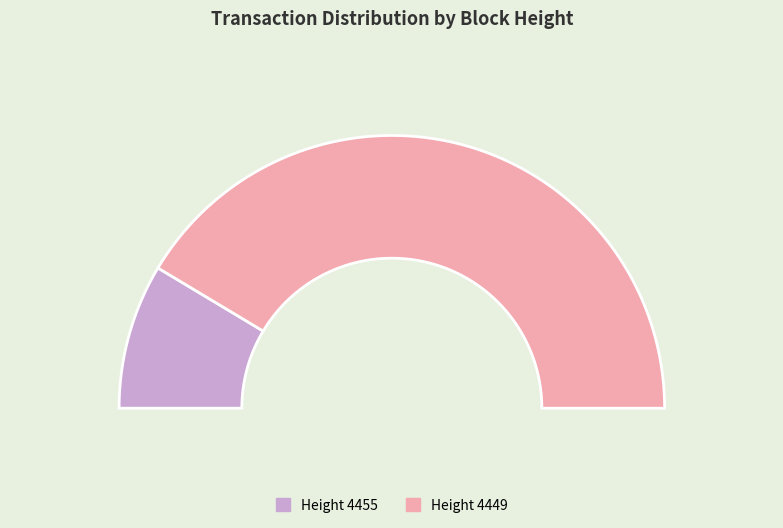

What percentage do 4449 and 4455 together represent?

100.0%